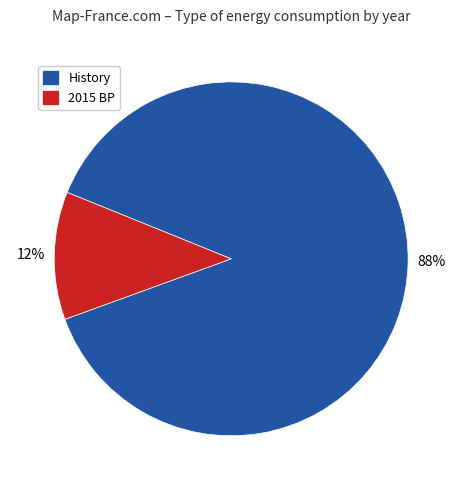

How many segments does this pie chart have?

2